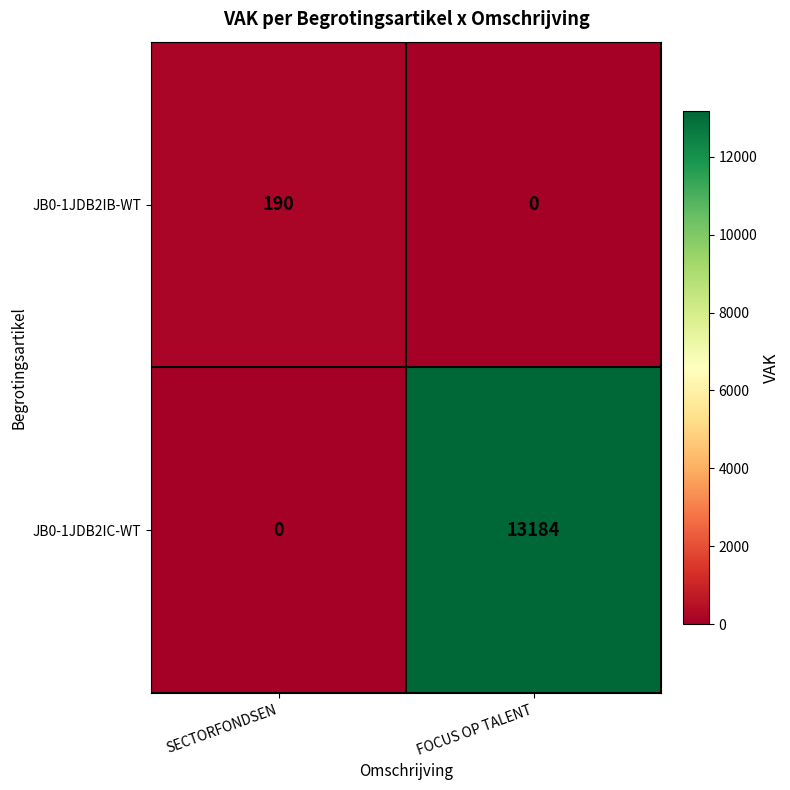

At which category is the sum across all series the highest?

FOCUS OP TALENT